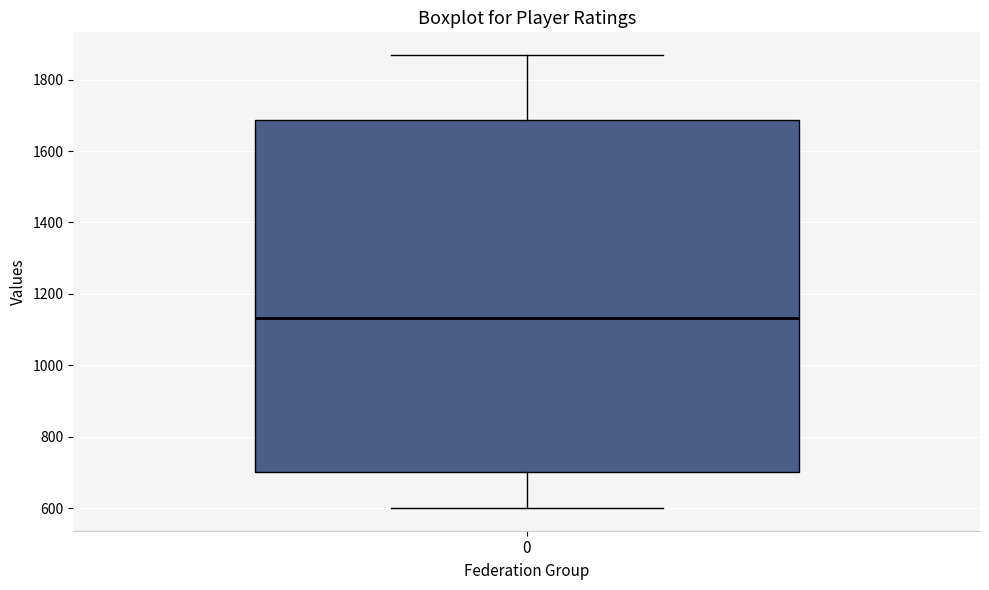

Transcribe this box plot: give where the median line is, the range the box spans, and where the two whiskers end, as read against the y-axis. The values are not printed on the chart, so give them approximately, as read against the axis.

median 1140, box 700 to 1680, whiskers 600 to 1860